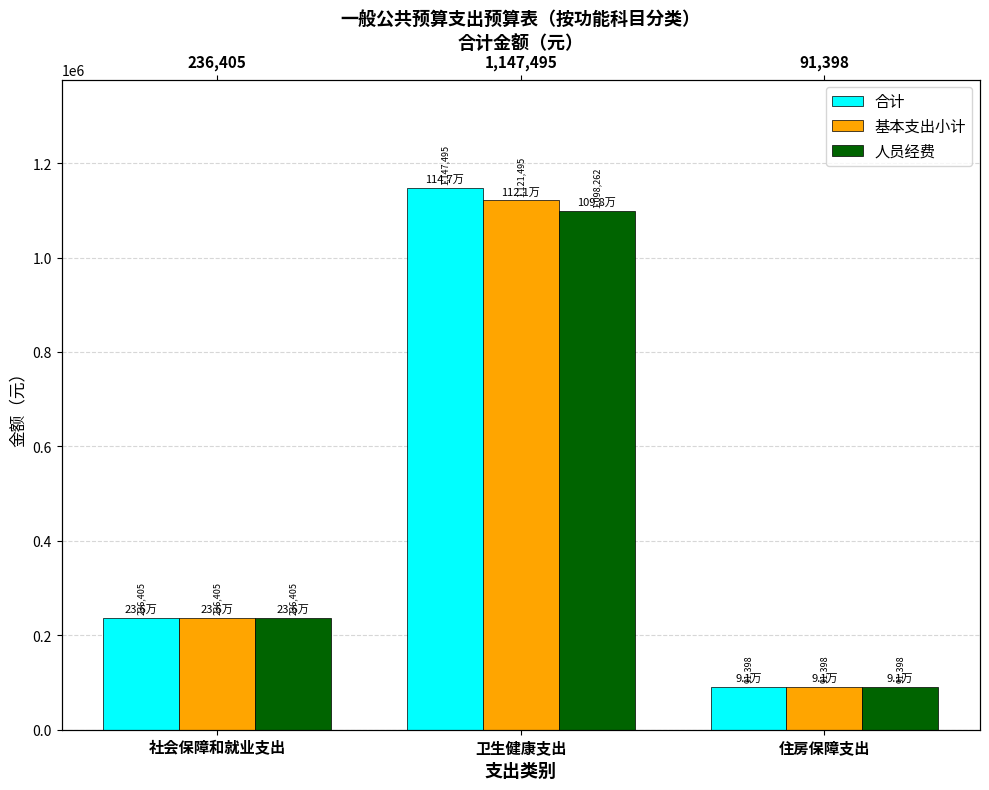

The value of 基本支出小计 at 住房保障支出 is 91398.2. True or false?

True